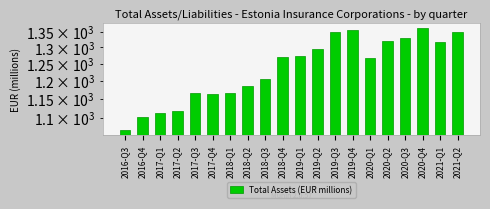

How many values are below 1270?

10